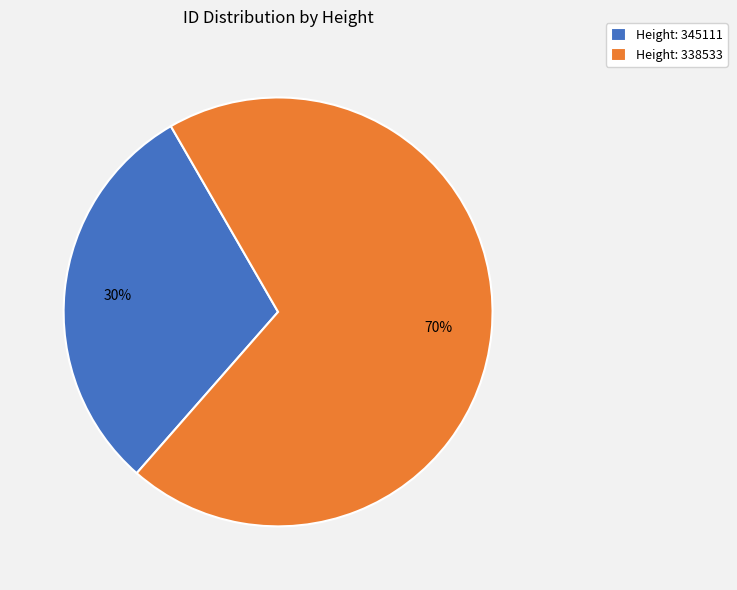

What percentage is the Height: 345111 slice, to the nearest percent?

30%